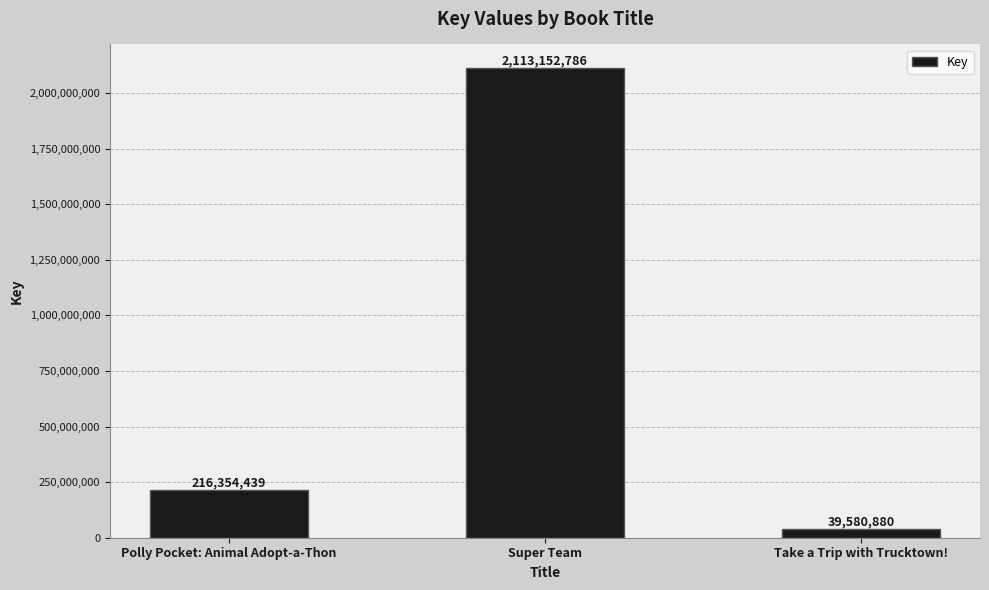

What position from the left is Take a Trip with Trucktown!?

3